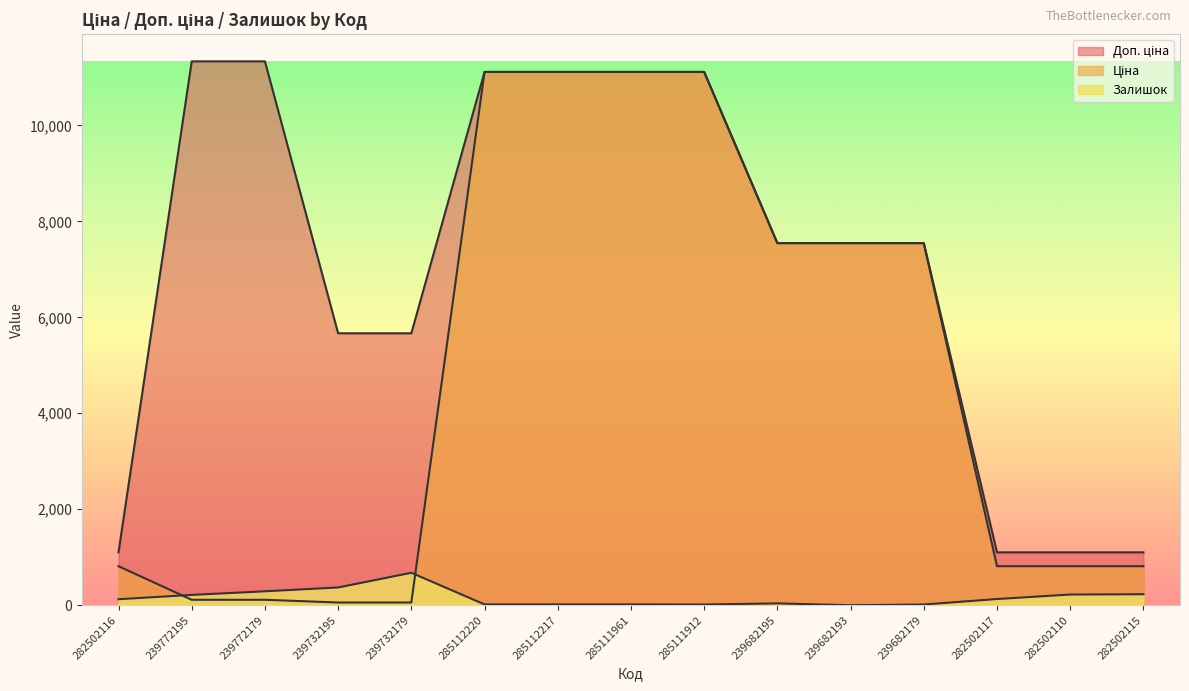

At which category is the sum across all series the highest?

285112220